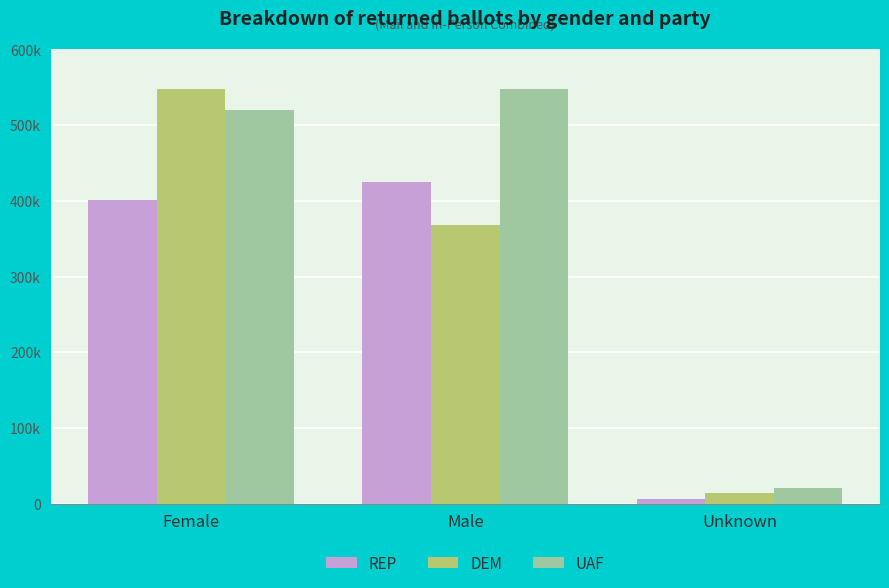

What are all the series names shown in the legend?

REP, DEM, UAF